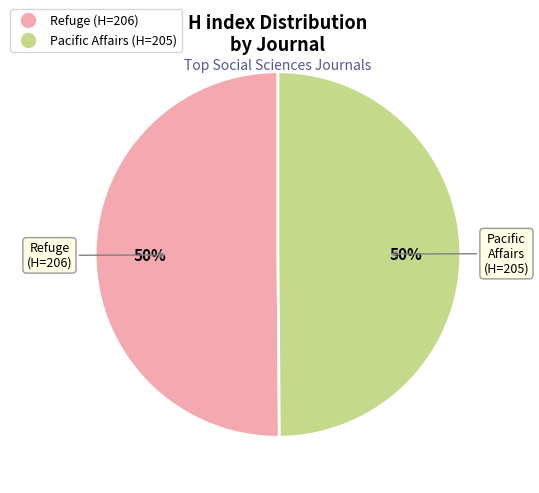

Combined, do Pacific Affairs and Refuge account for over 50%?

Yes